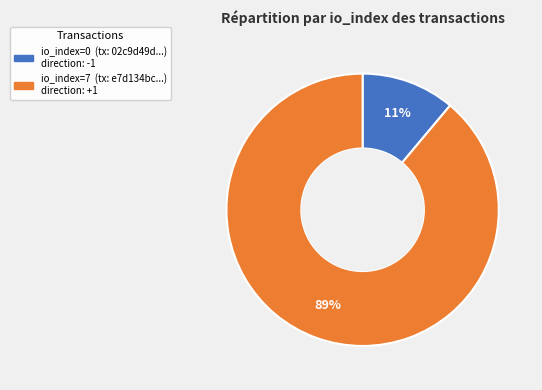

How many segments does this pie chart have?

2